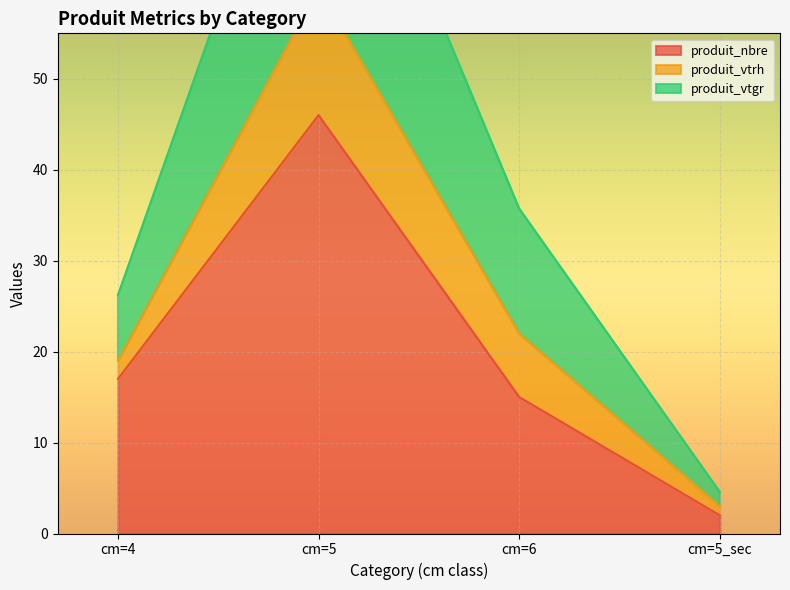

Rank the categories by produit_nbre value from lowest to highest.

cm=5_sec, cm=6, cm=4, cm=5